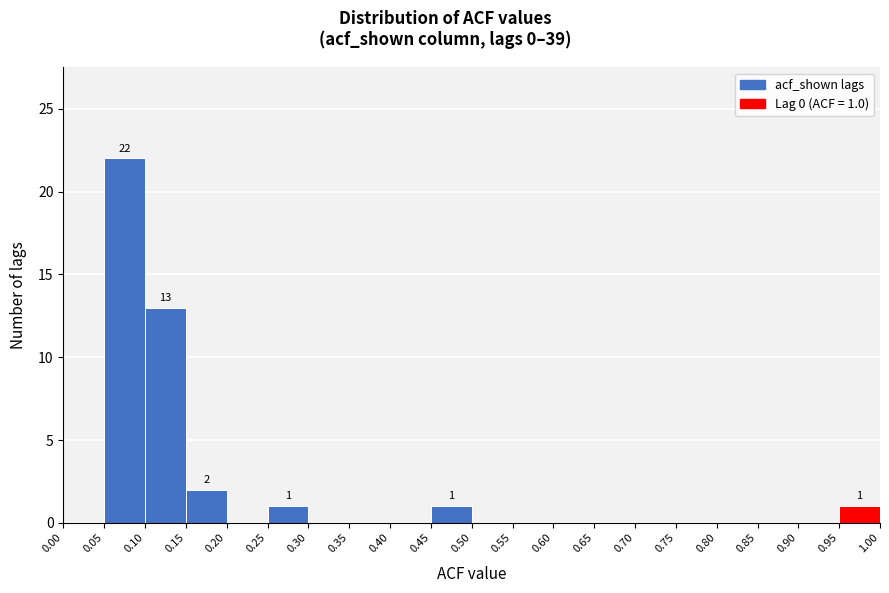

Over which range of the x-axis is the bar tallest?

0.05 to 0.10